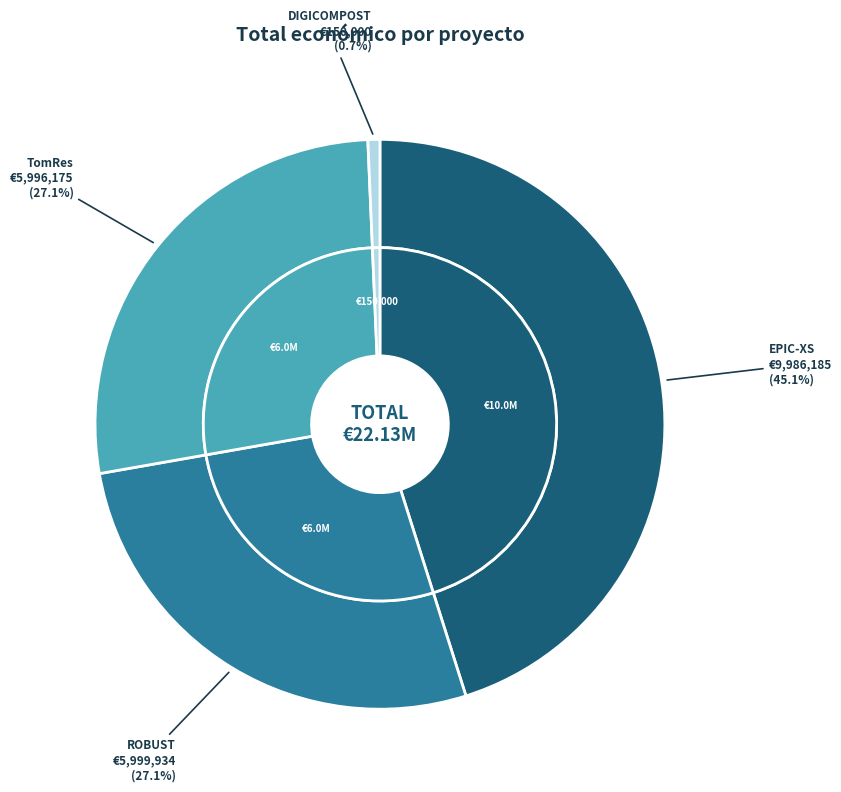

What is the largest slice in the pie chart?

EPIC-XS